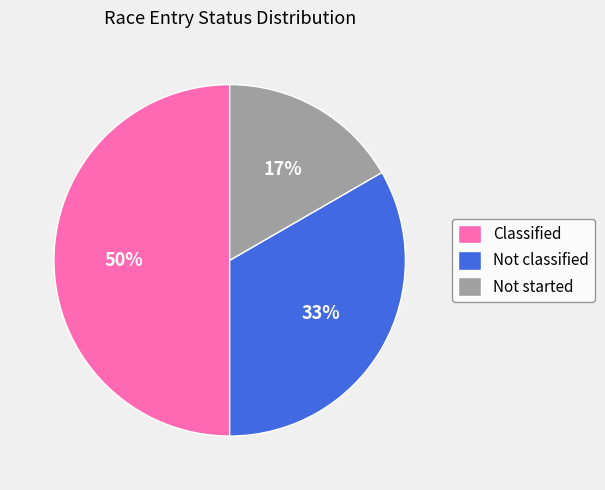

Does Not classified account for over 50% of the chart?

No